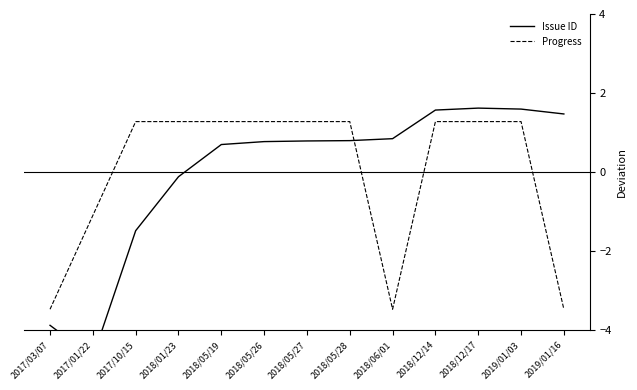

At which category is the sum across all series the highest?

2018/12/17